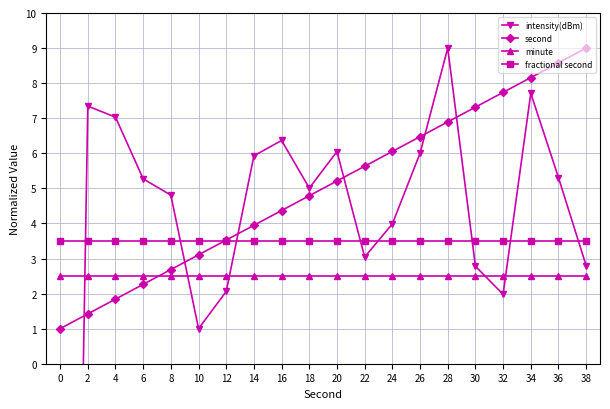

How many lines are shown in the chart?

4